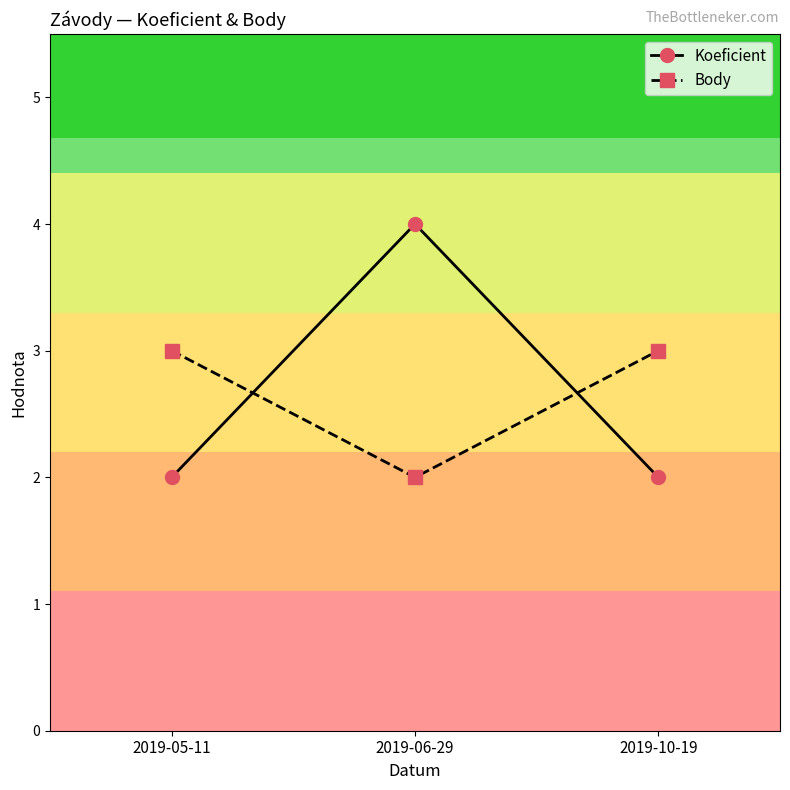

What is the sum of all Koeficient values?

8